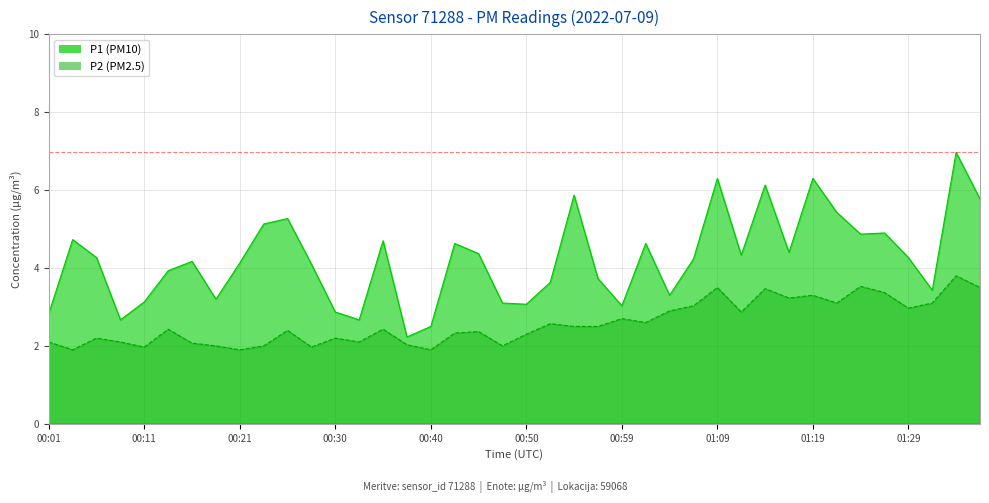

List the series in order of their overall mean, lowest first.

P2, P1